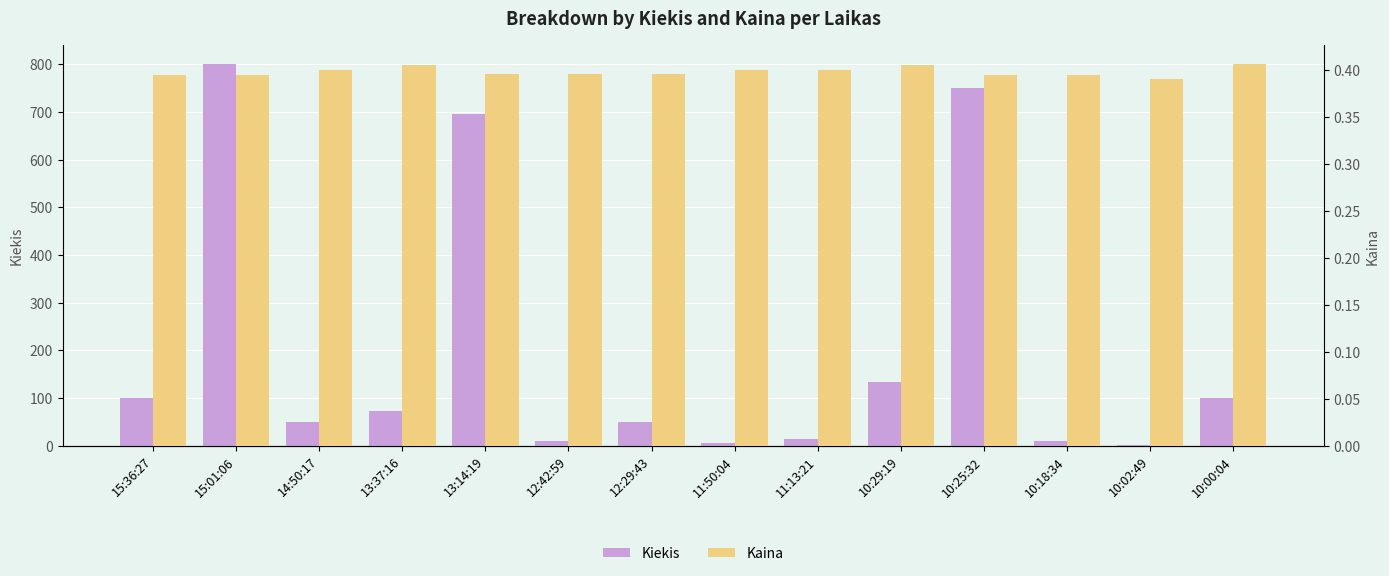

Does the chart contain any negative values?

No